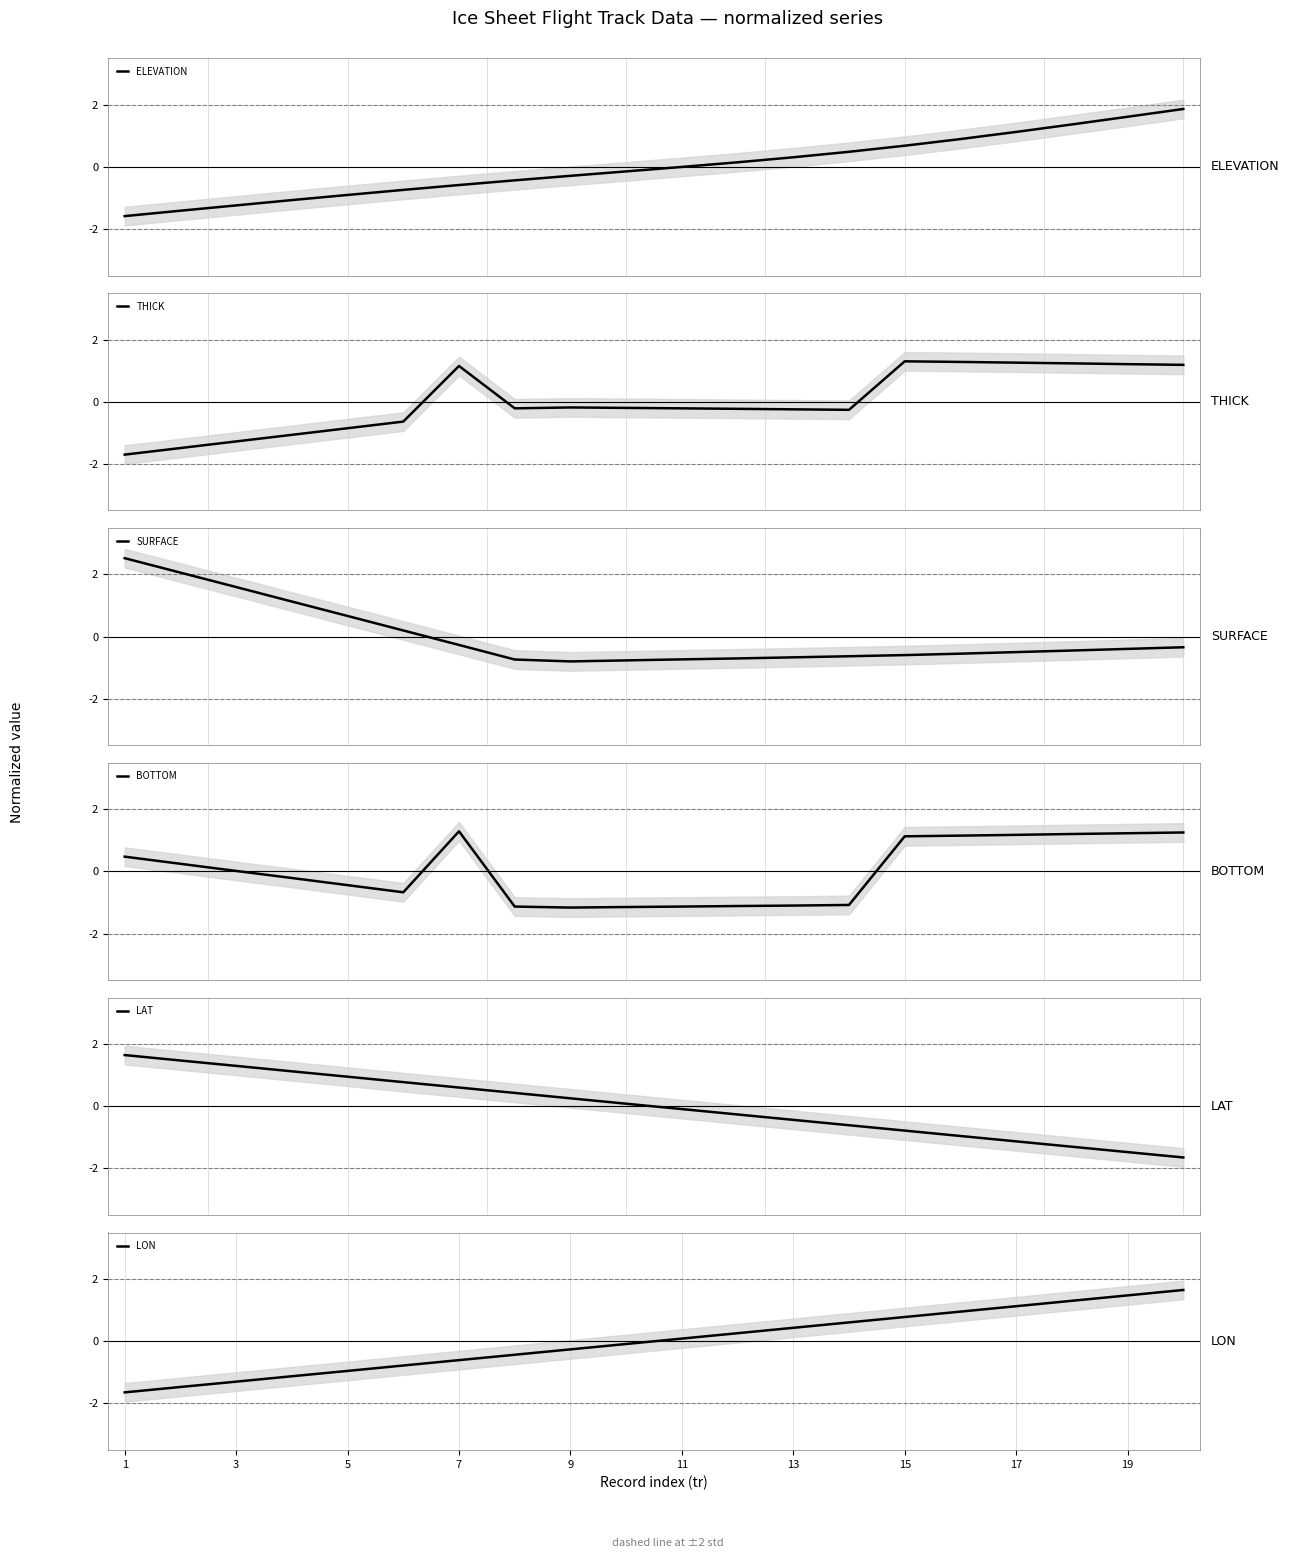

In BOTTOM, how many points are higher than both neighbors (excluding endpoints)?

1